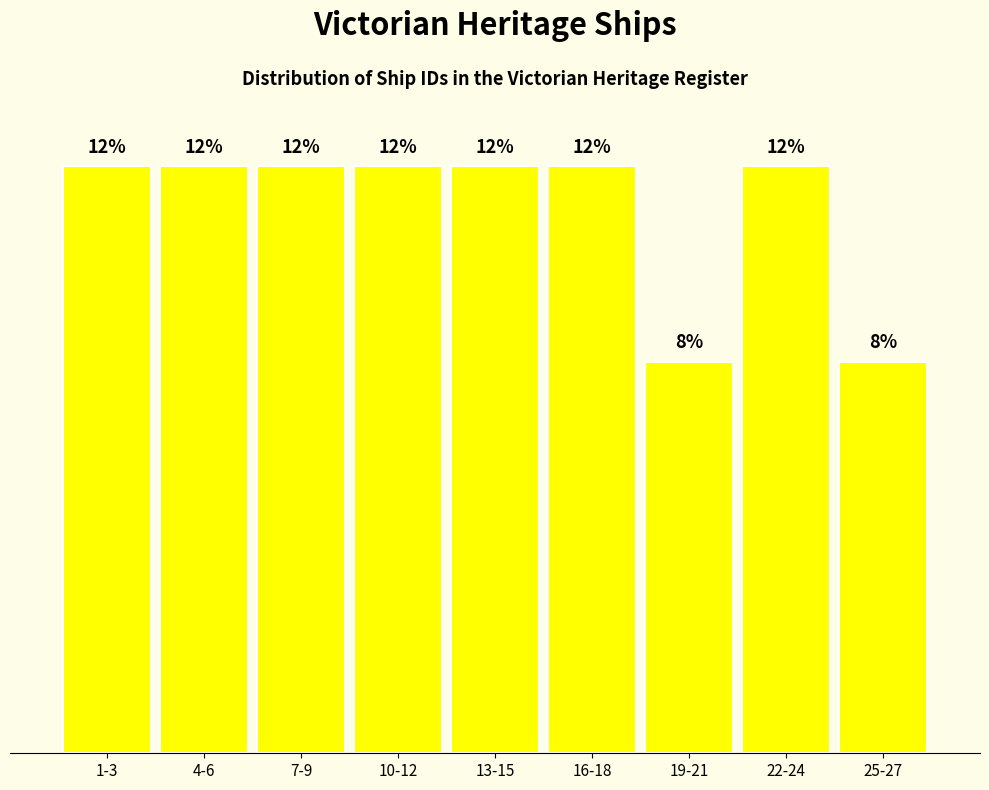

Does the chart contain any negative values?

No